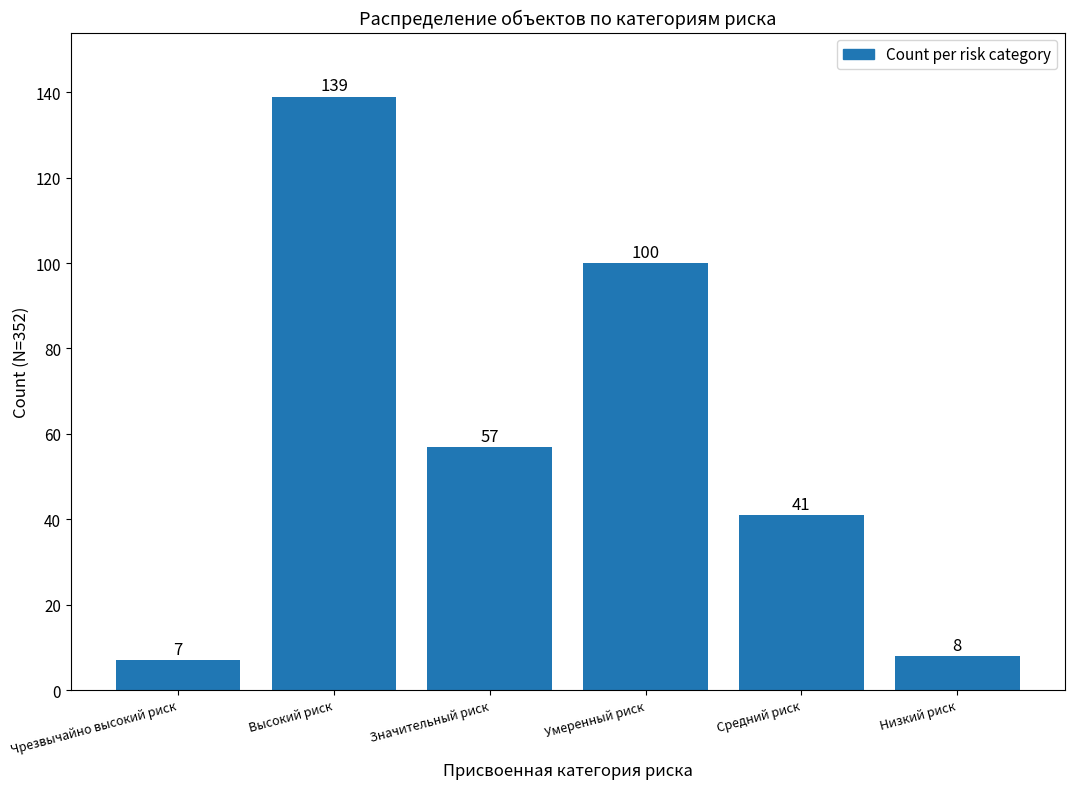

The chart shows a value of 100 at Умеренный риск. True or false?

True